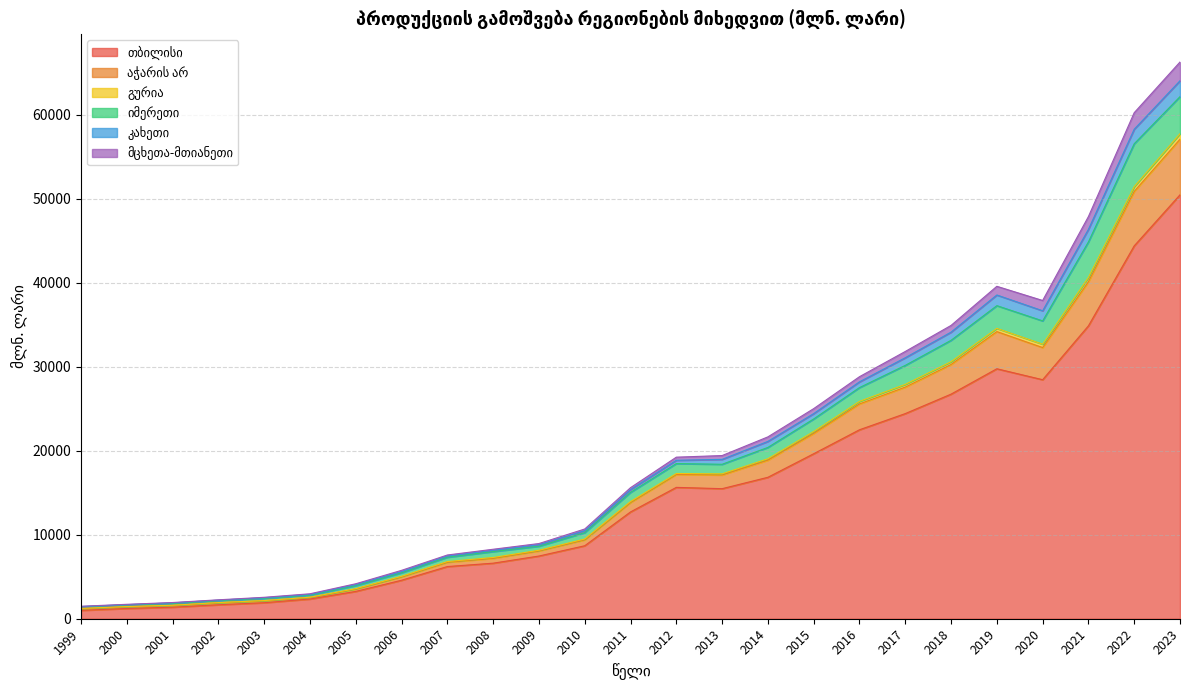

What is the value of the იმერეთი point at the 10th from the left?

7997.3